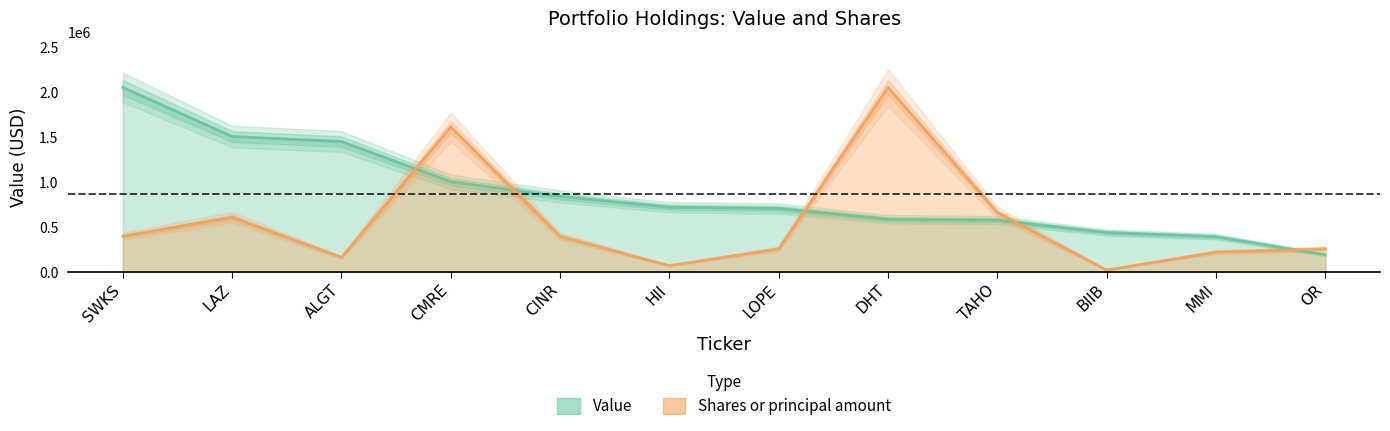

At which label does Shares or principal amount first exceed 396514?

SWKS